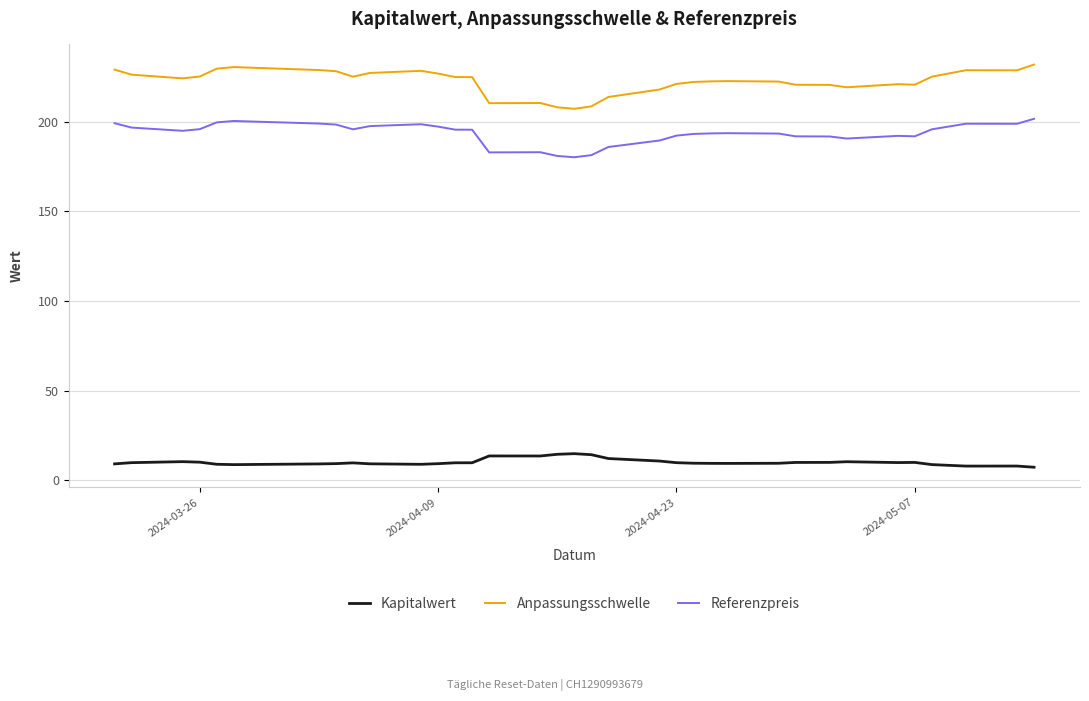

Which series has the largest total across all categories?

Anpassungsschwelle